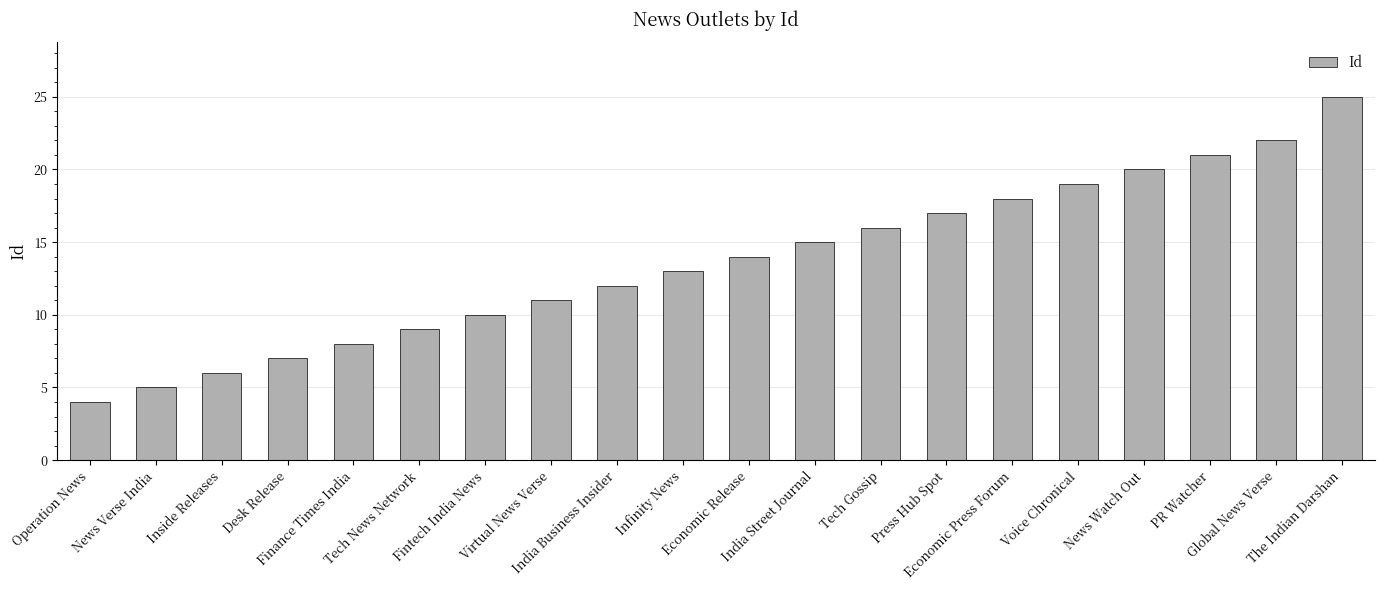

How many bars are there in total?

20